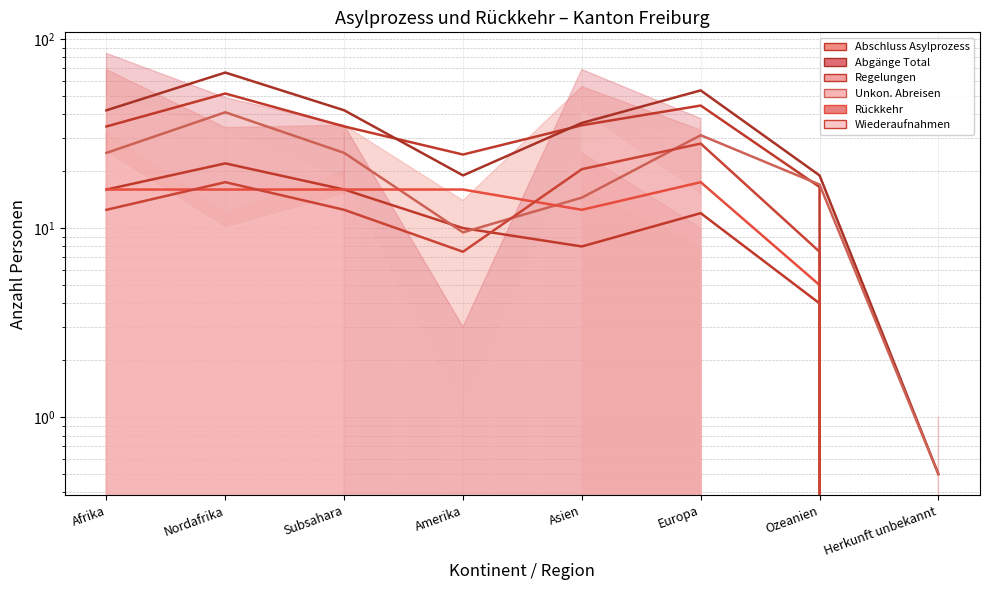

Where is Rückkehr Rolling Mean nearest to the value 8?

Ozeanien